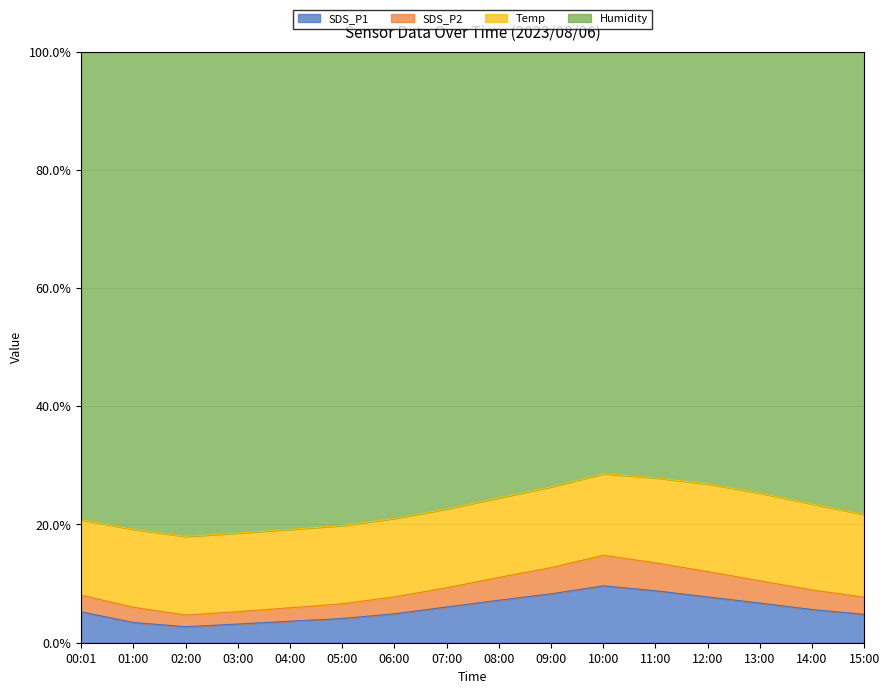

What is the average value of the SDS_P1 series?

5.7